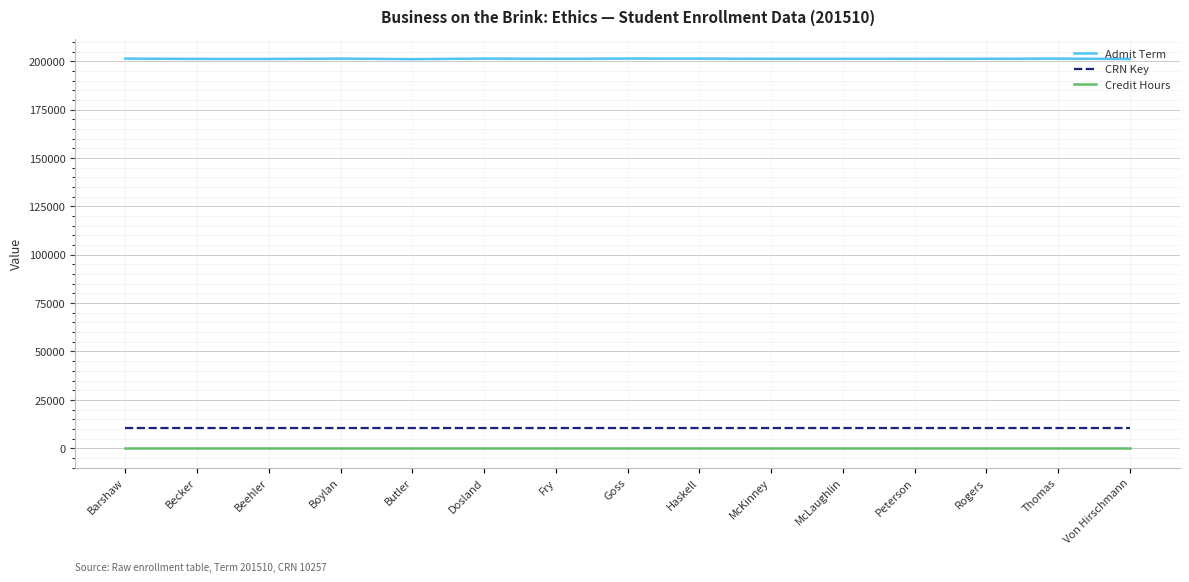

What is the average value of the Admit Term series?

201324